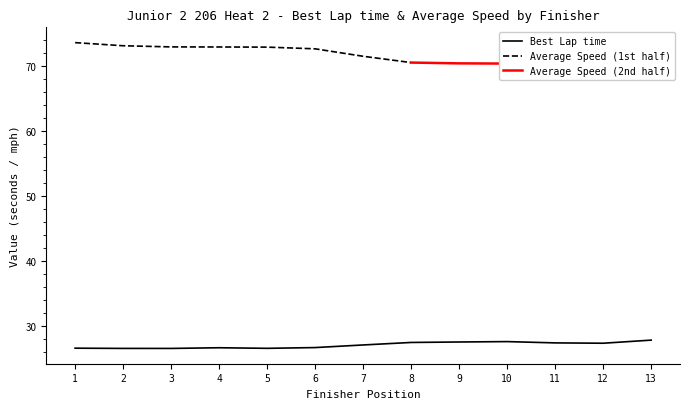

The value of Best Lap time at 3 is 47.2. True or false?

False